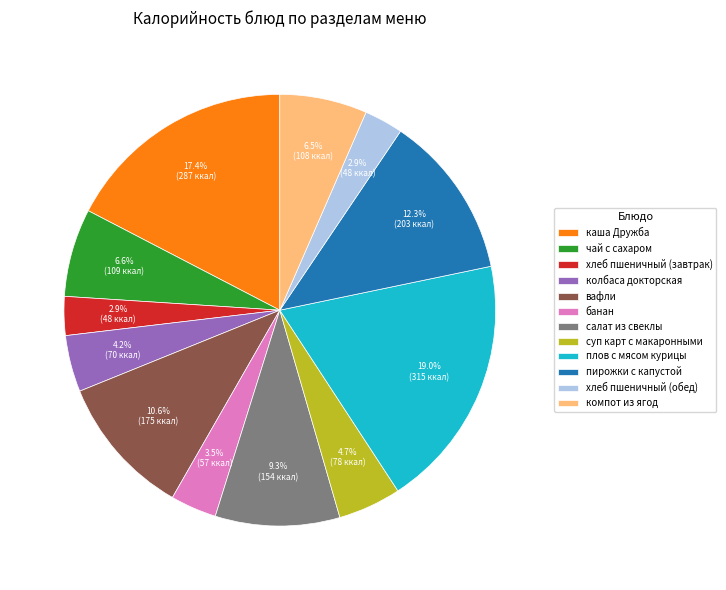

What is the largest slice in the pie chart?

плов с мясом курицы